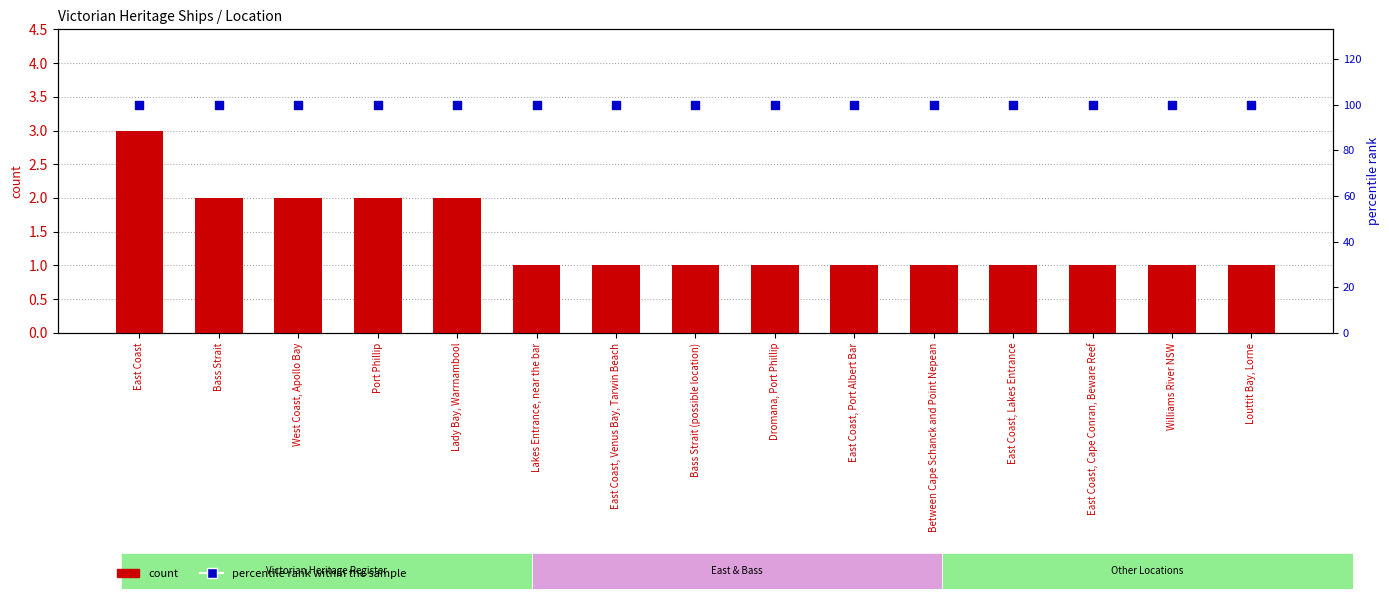

At how many categories does at least one series exceed 29?

15